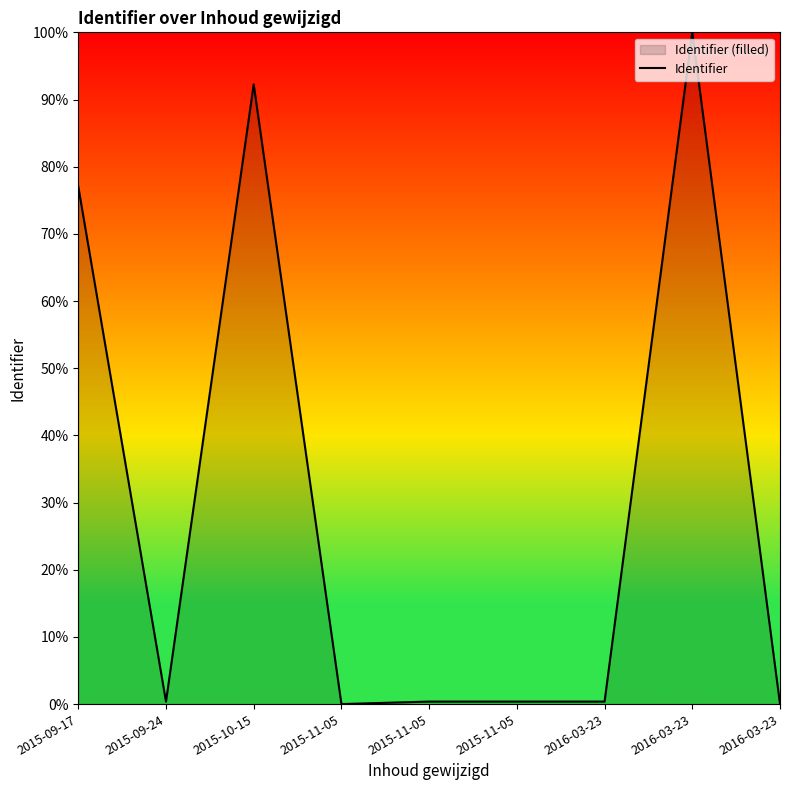

Rank the categories by value from highest to lowest.

2016-03-23, 2015-10-15, 2015-09-17, 2015-09-24, 2016-03-23, 2015-11-05, 2015-11-05, 2016-03-23, 2015-11-05